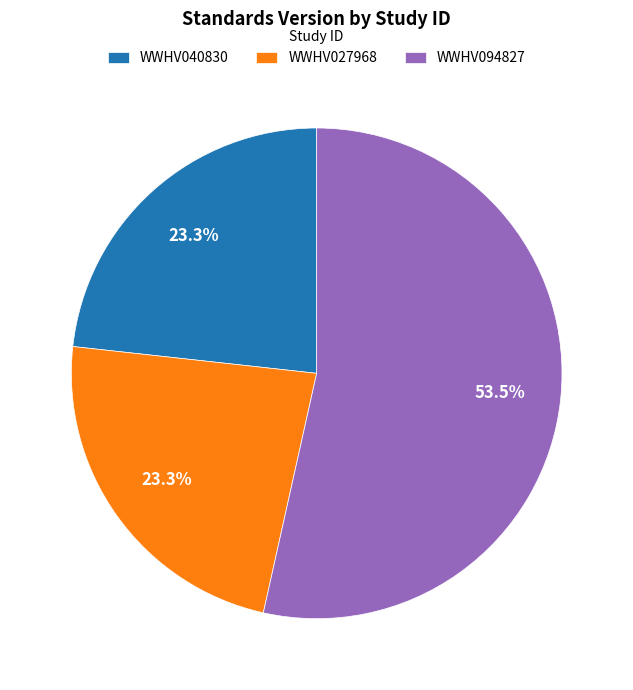

To the nearest percent, what is the average slice percentage?

33%